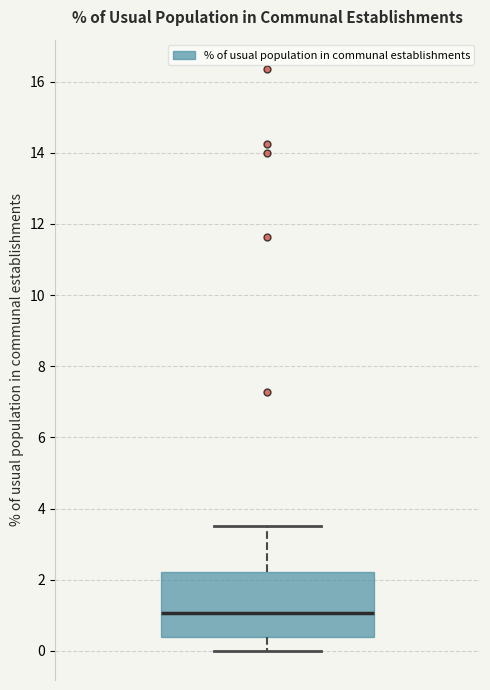

Transcribe this box plot: give where the median line is, the range the box spans, and where the two whiskers end, as read against the y-axis. The values are not printed on the chart, so give them approximately, as read against the axis.

median 1.0, box 0.4 to 2.2, whiskers 0.0 to 3.6